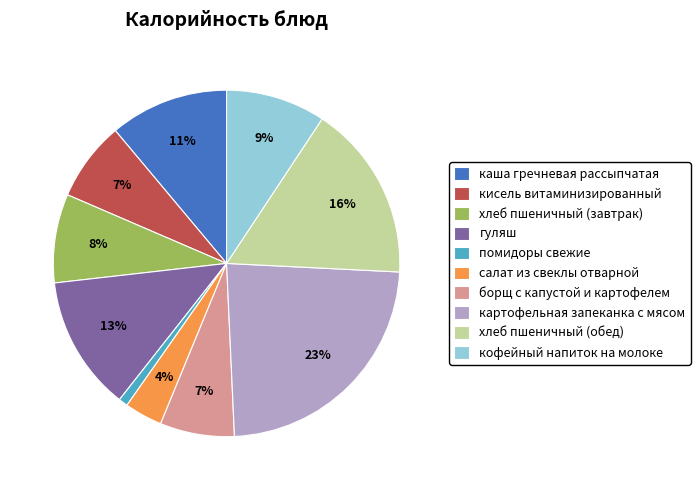

How many segments does this pie chart have?

10